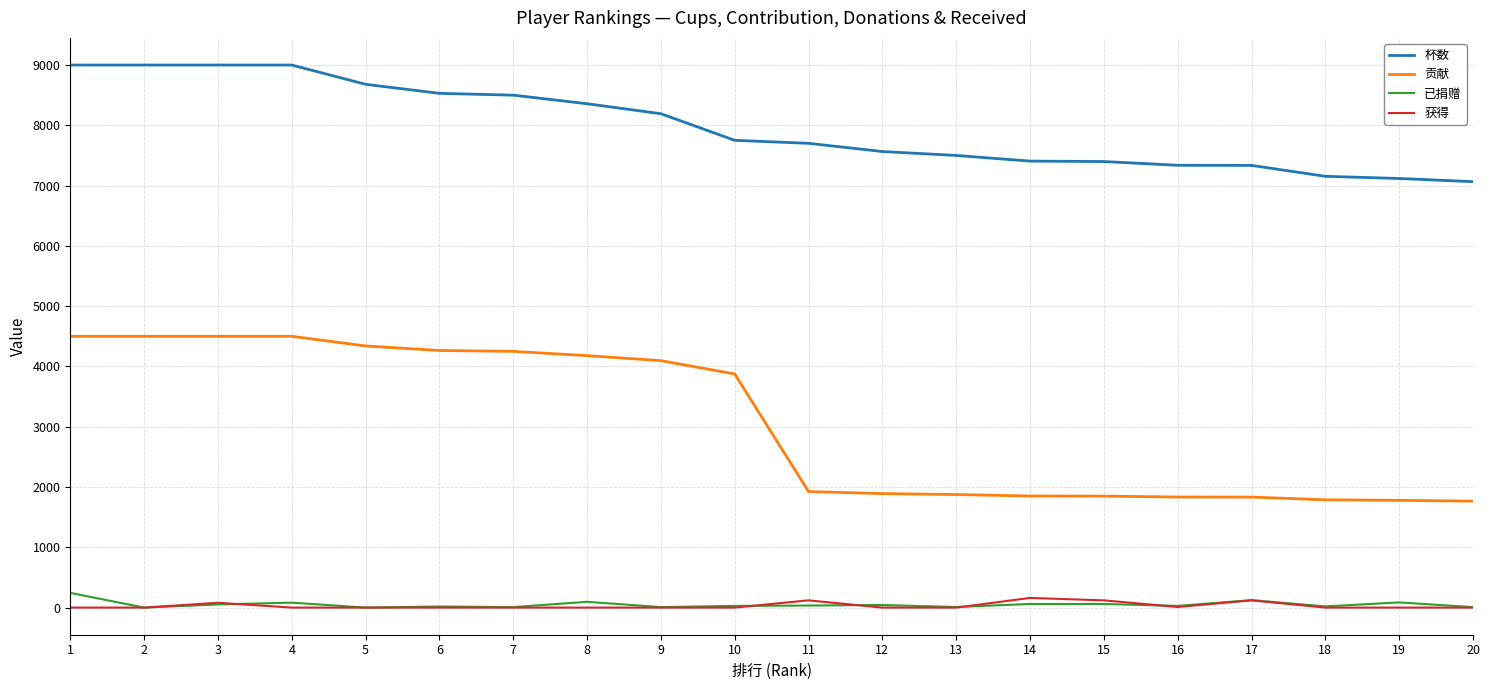

Between 1 and 16, which series saw the biggest shift?

贡献